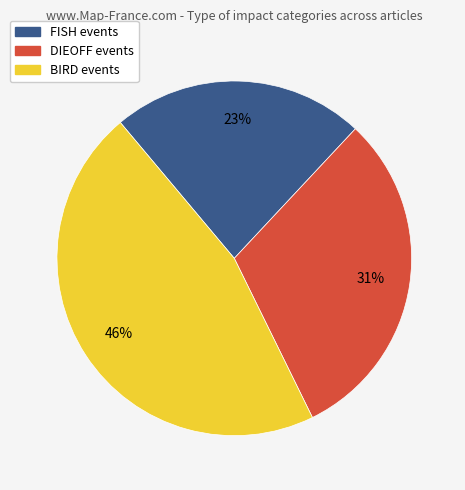

The BIRD slice represents 1% of the pie. True or false?

False